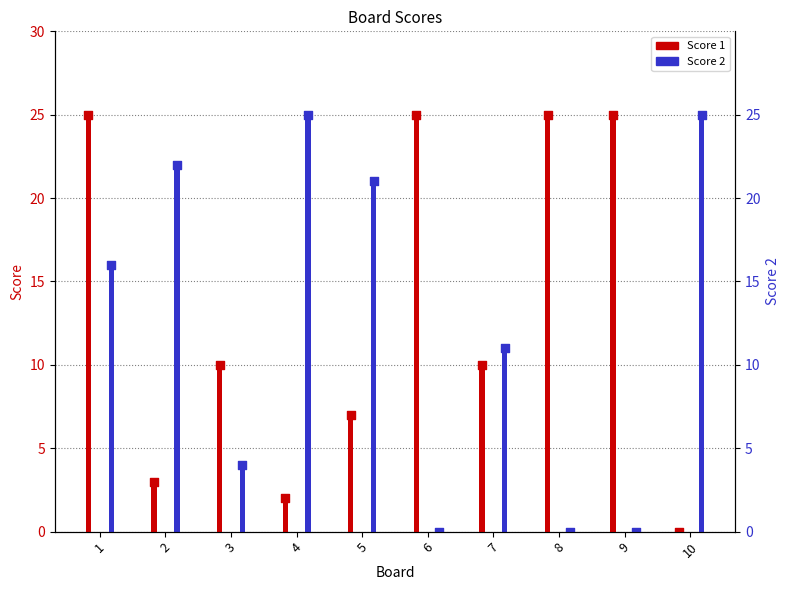

Which series contains the lowest Y value?

Score 1